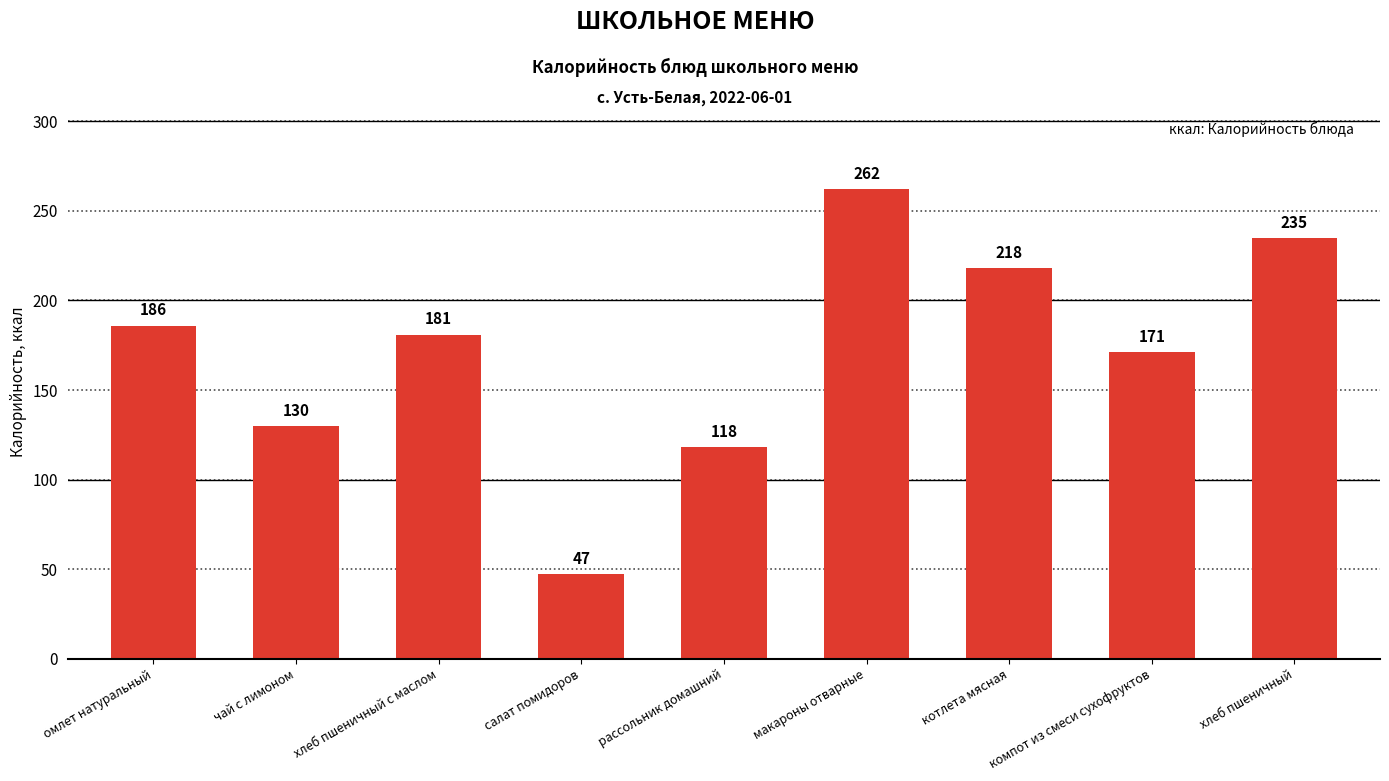

Rank the categories by value from lowest to highest.

салат помидоров, рассольник домашний, чай с лимоном, компот из смеси сухофруктов, хлеб пшеничный с маслом, омлет натуральный, котлета мясная, хлеб пшеничный, макароны отварные